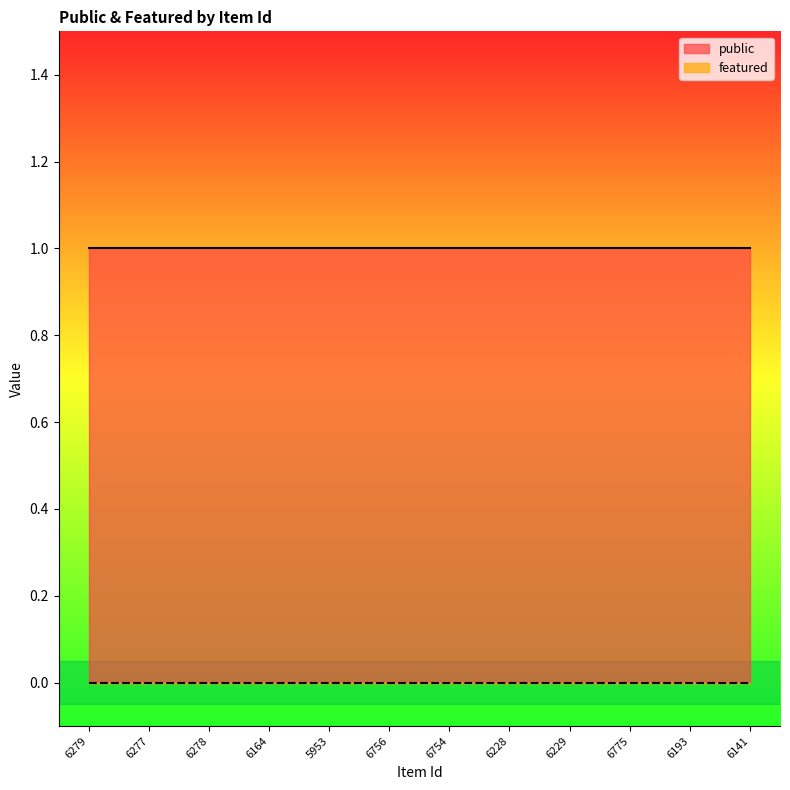

List the series in order of their peak value, highest first.

public, featured